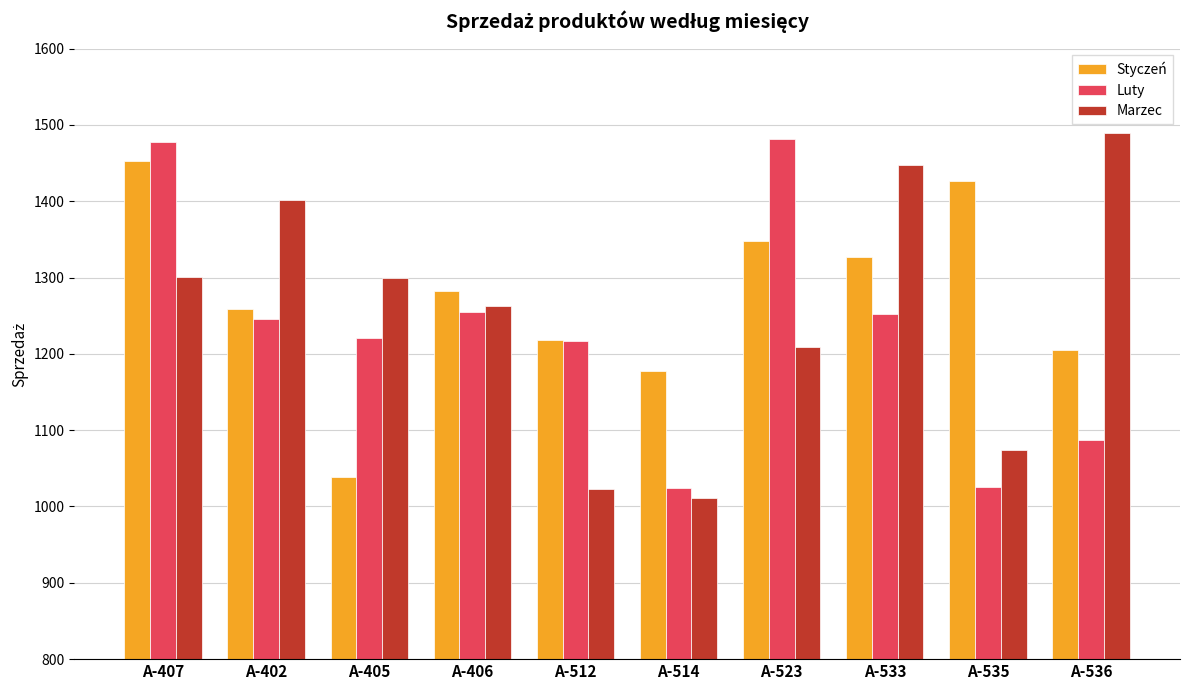

How many data points does each series have?

10